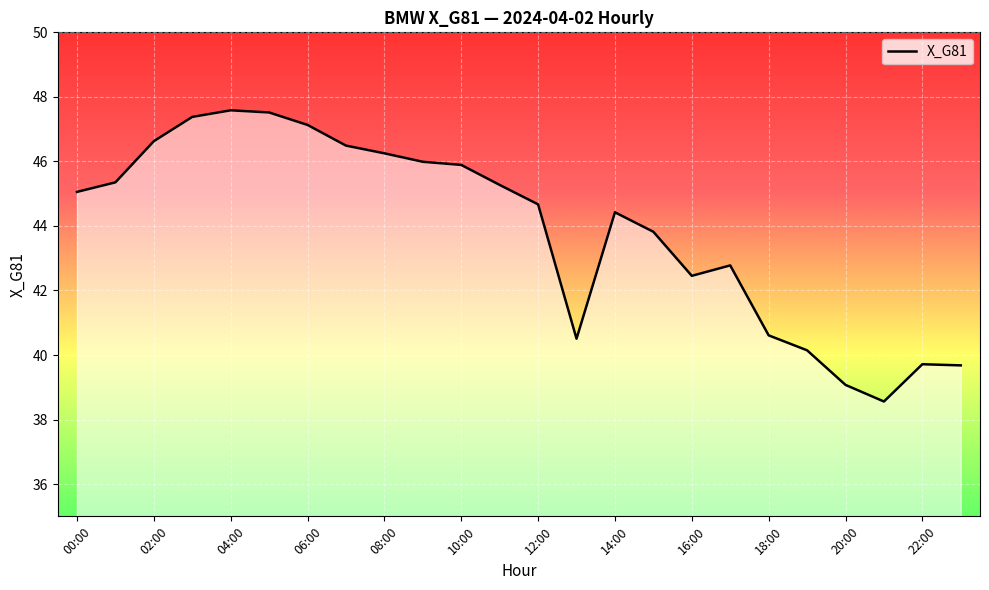

How many series are shown in this chart?

1